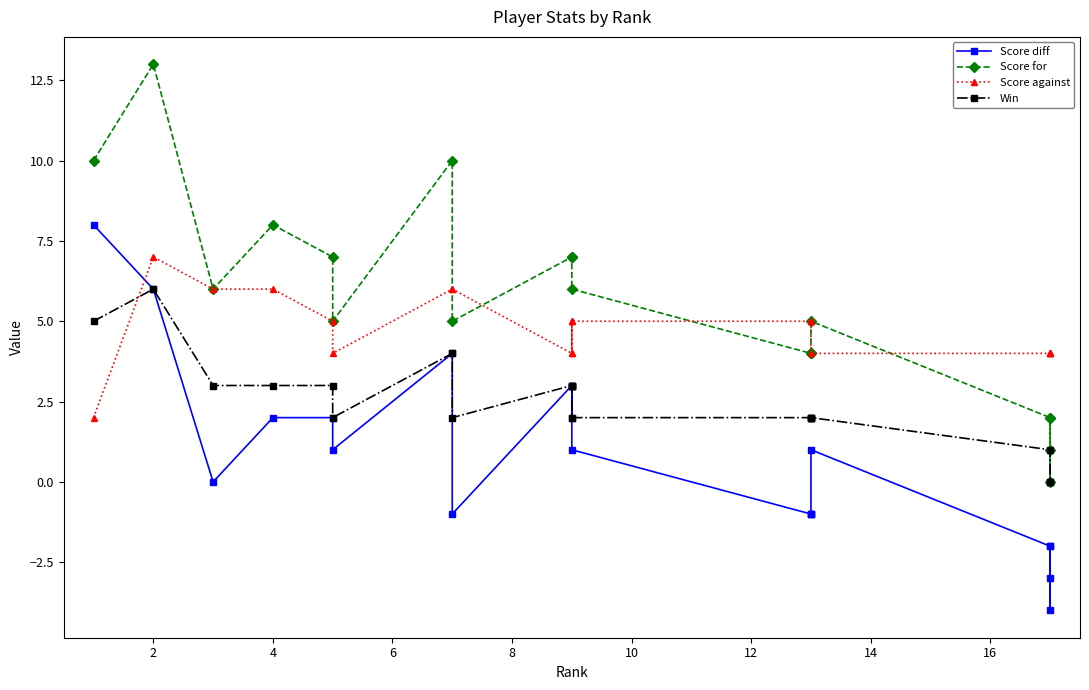

What is the spread (max minus min) of values at 12?

6